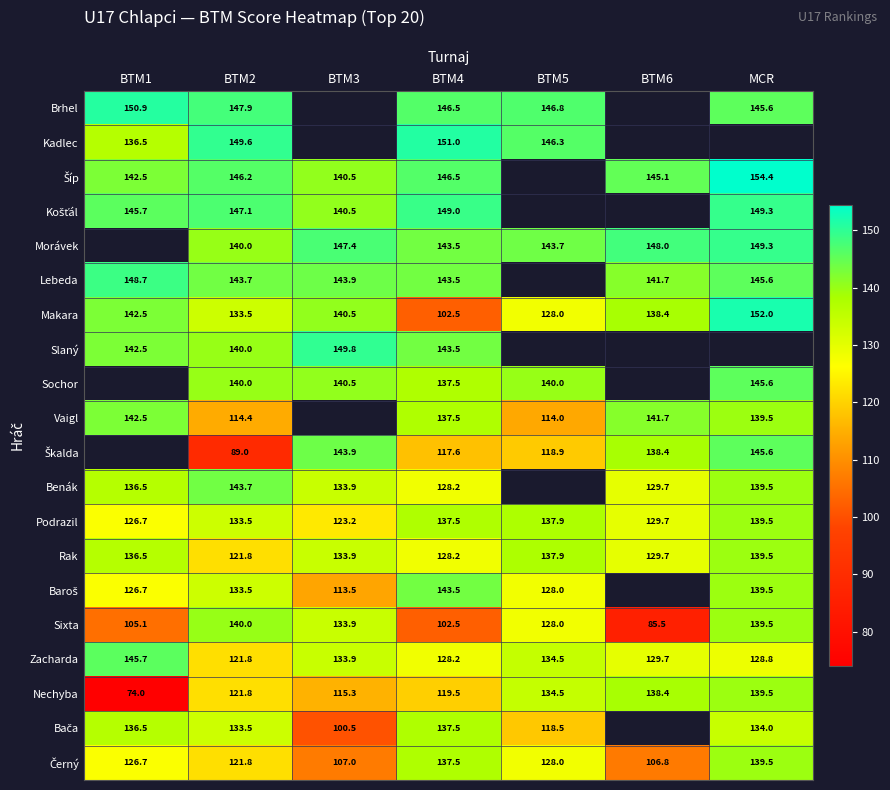

Where is Sixta nearest to the value 112?

BTM1